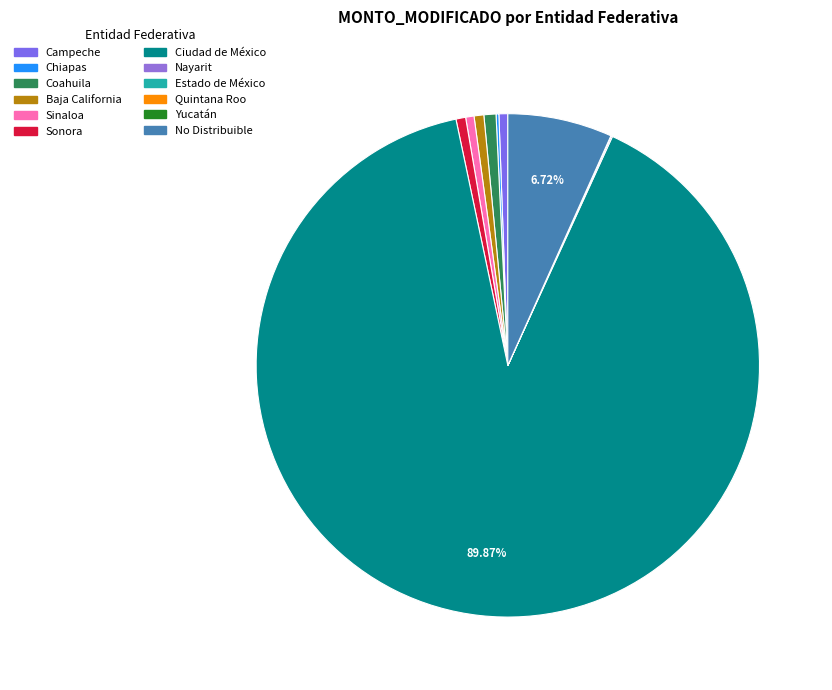

How many slices are in this pie chart?

12